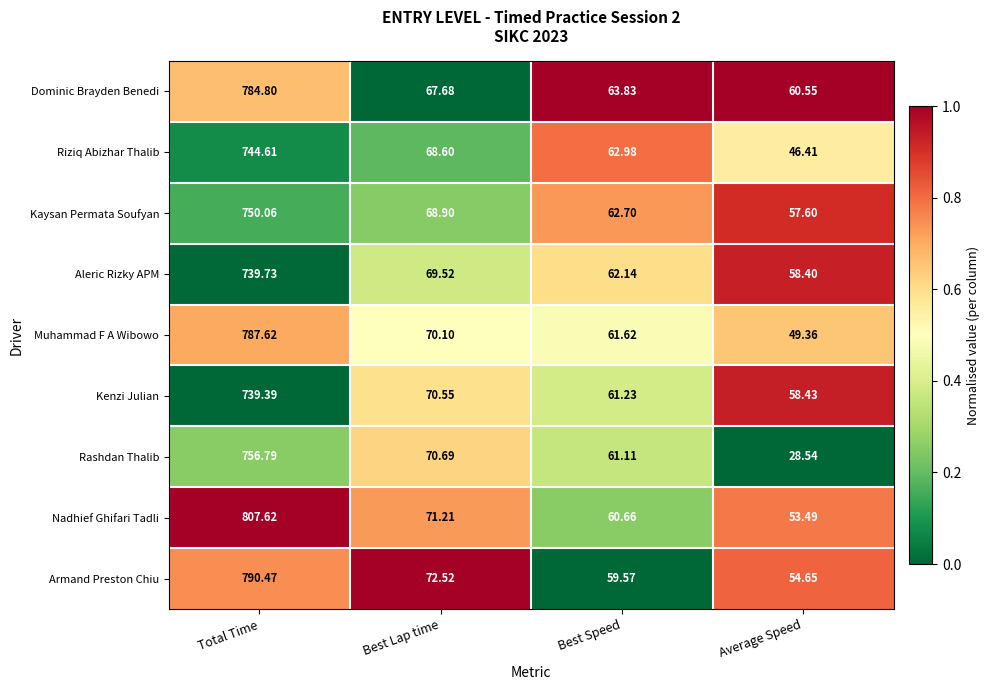

What is the spread (max minus min) of values at Average Speed?

32.0